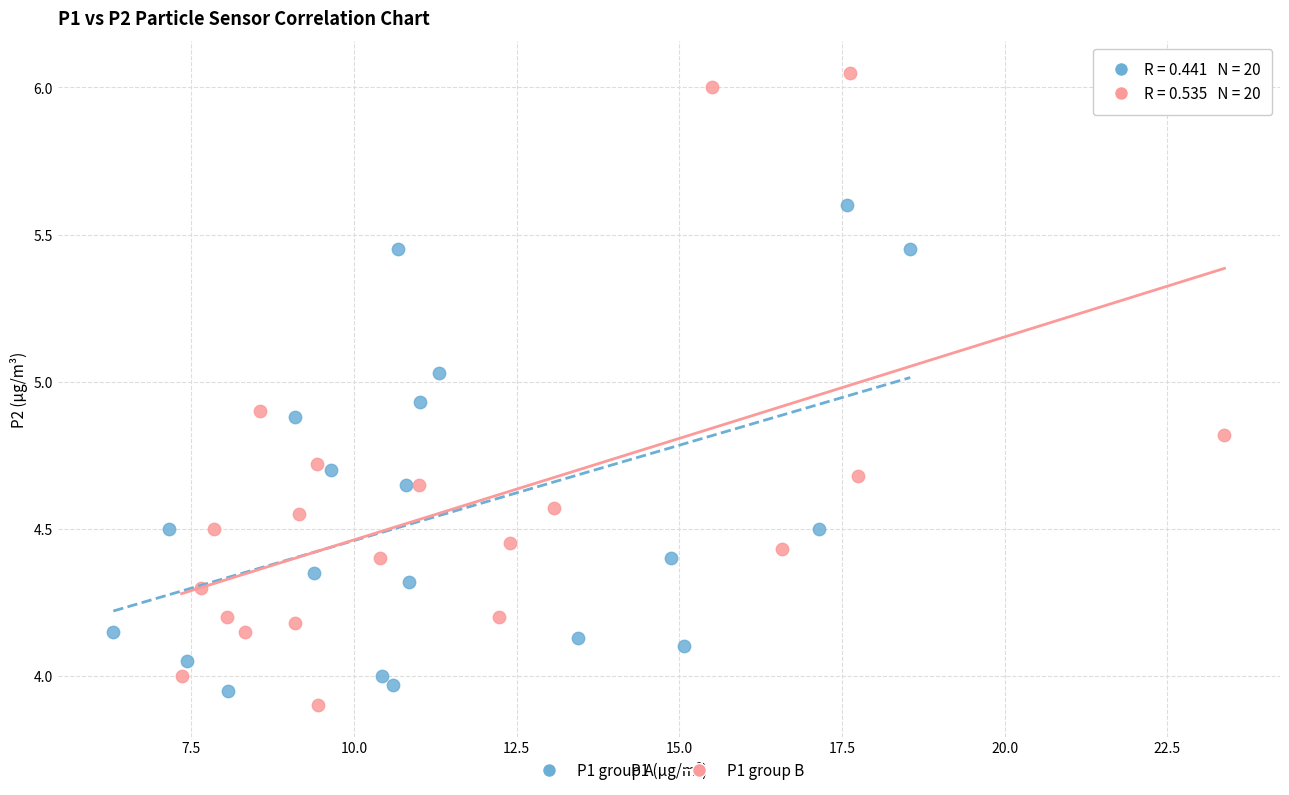

Which series has the widest spread of Y values?

P1 group B